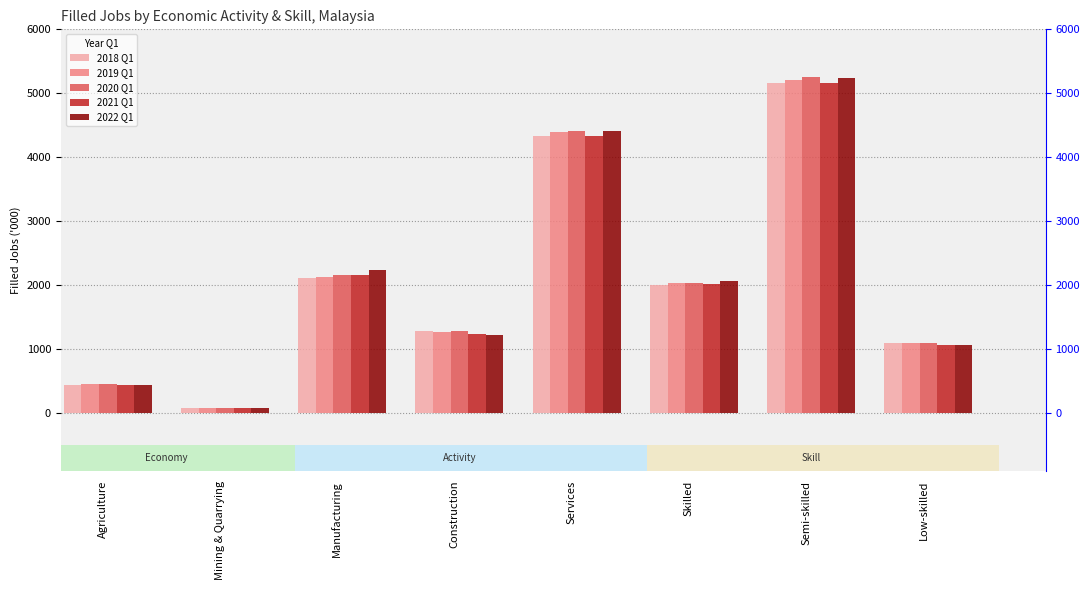

What is the spread (max minus min) of values at Skilled?

67.6